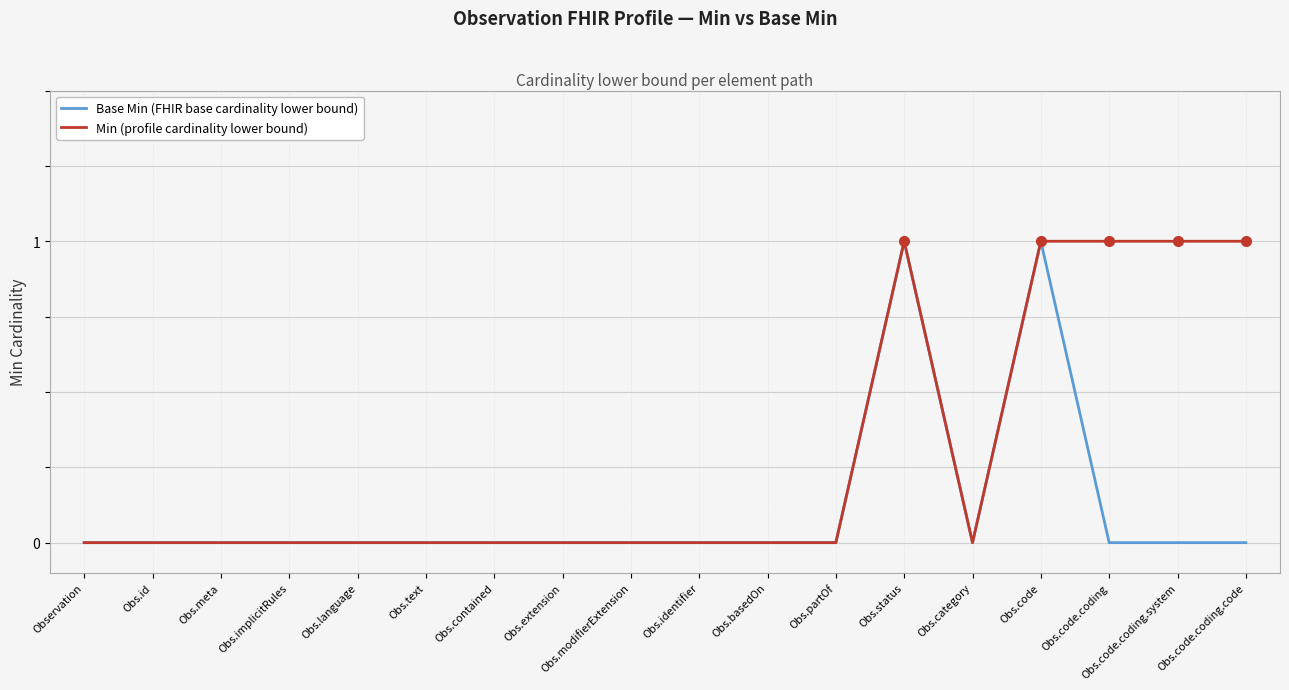

Reading left to right, list all the values displayed in this chart.

Base Min (FHIR base cardinality lower bound): 0	0	0	0	0	0	0	0	0	0	0	0	1	0	1	0	0	0
Min (profile cardinality lower bound): 0	0	0	0	0	0	0	0	0	0	0	0	1	0	1	1	1	1